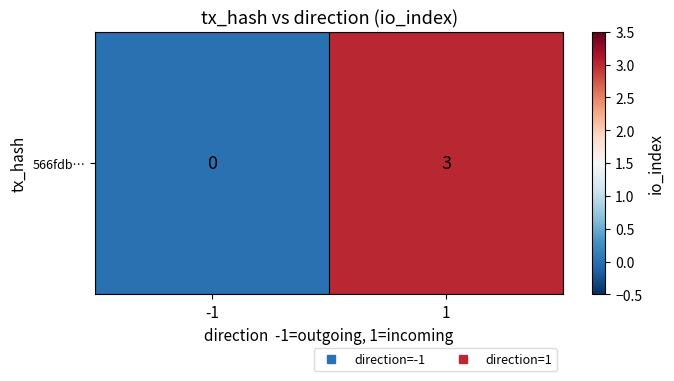

Where is the data nearest to the value 1?

-1